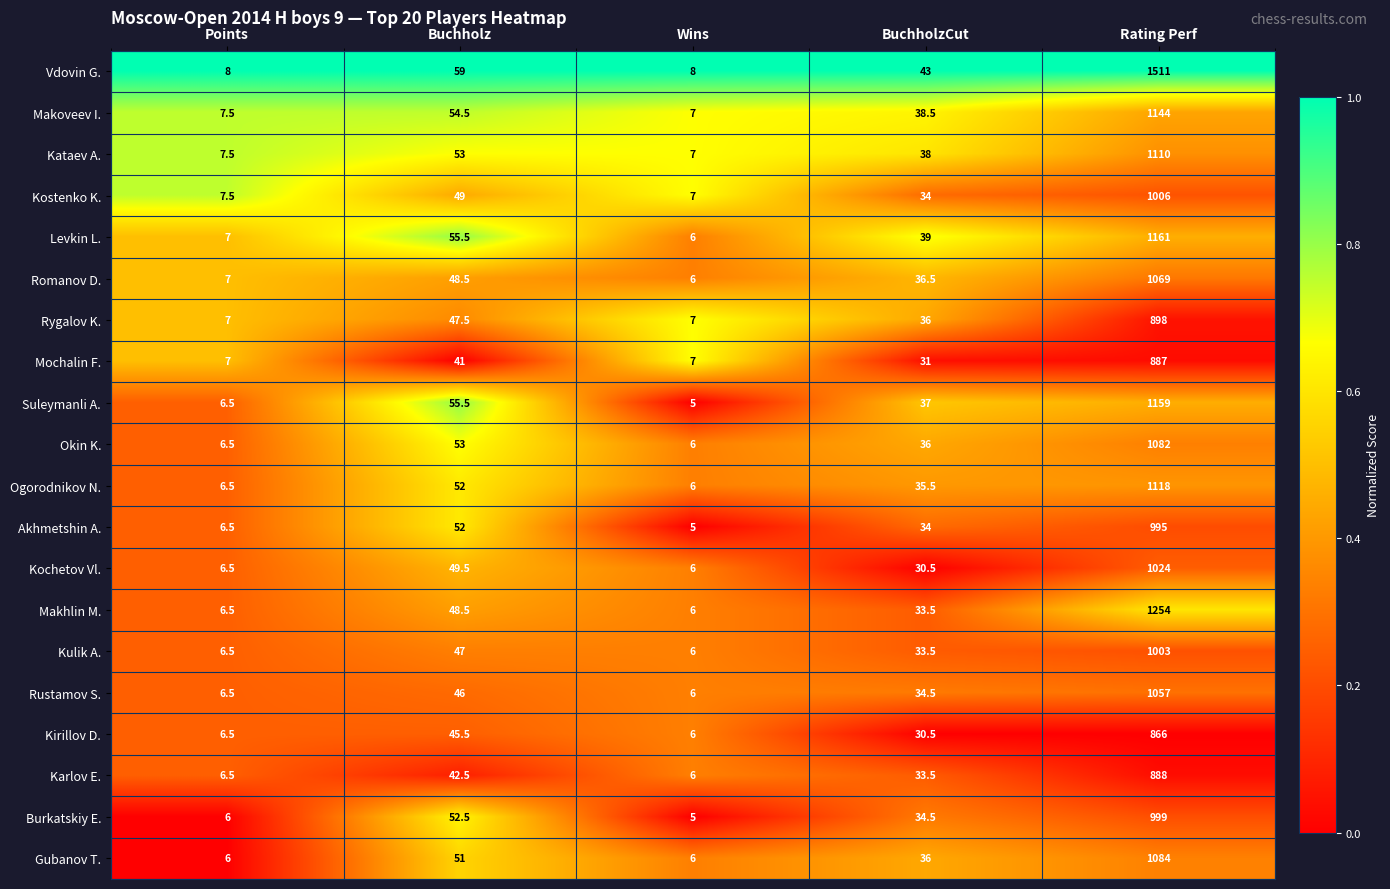

Which category has the highest value across all series?

Rating Perf